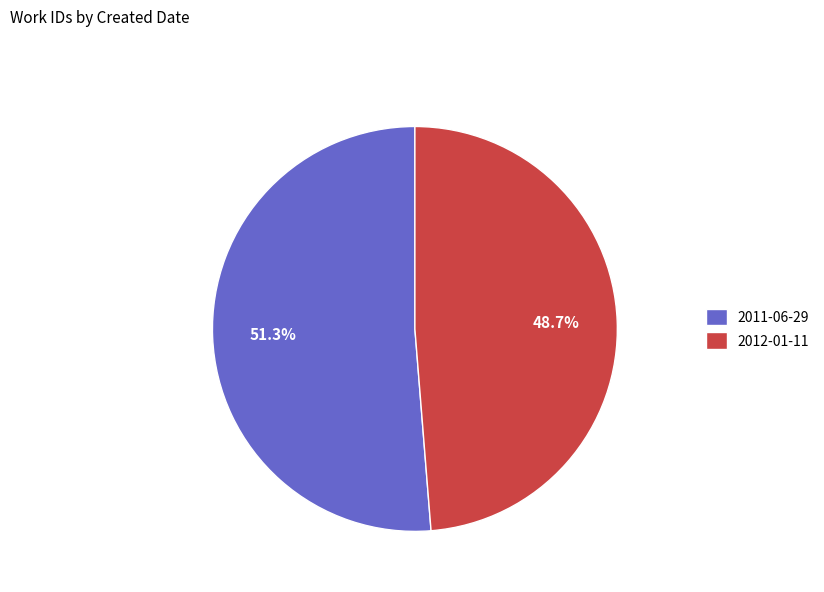

What percentage is the 2012-01-11 slice, to the nearest percent?

49%